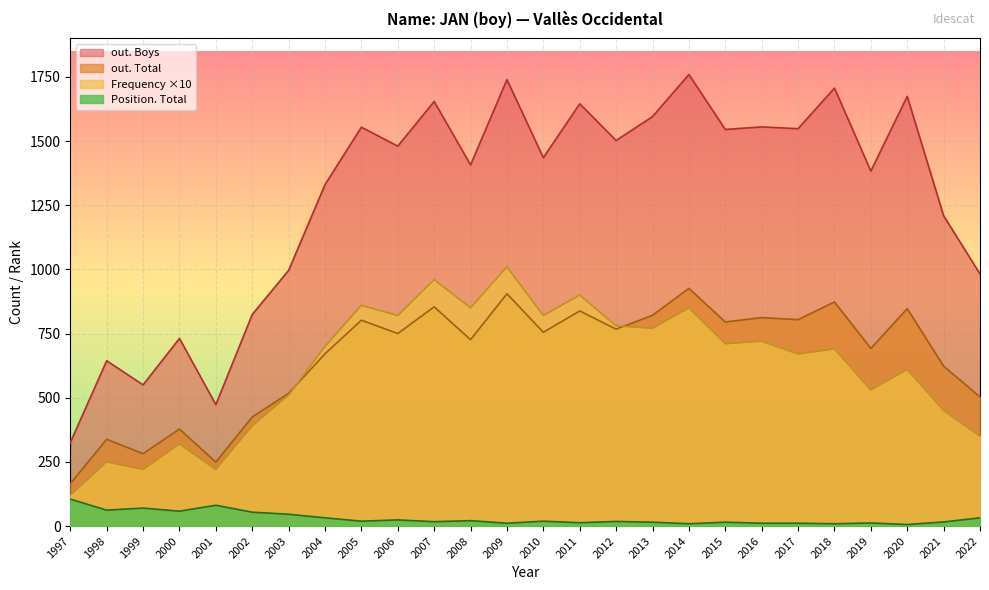

True or false: out. Total has a value of 517 at 2003.

True